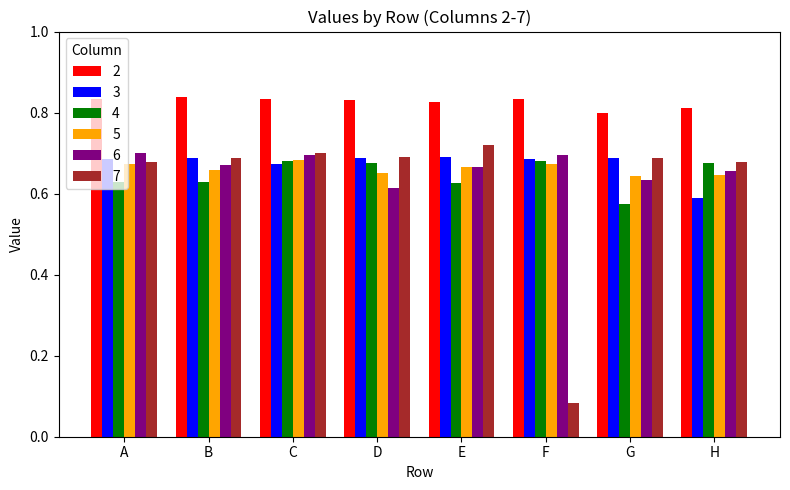

What is the sum of all 2 values?

6.6